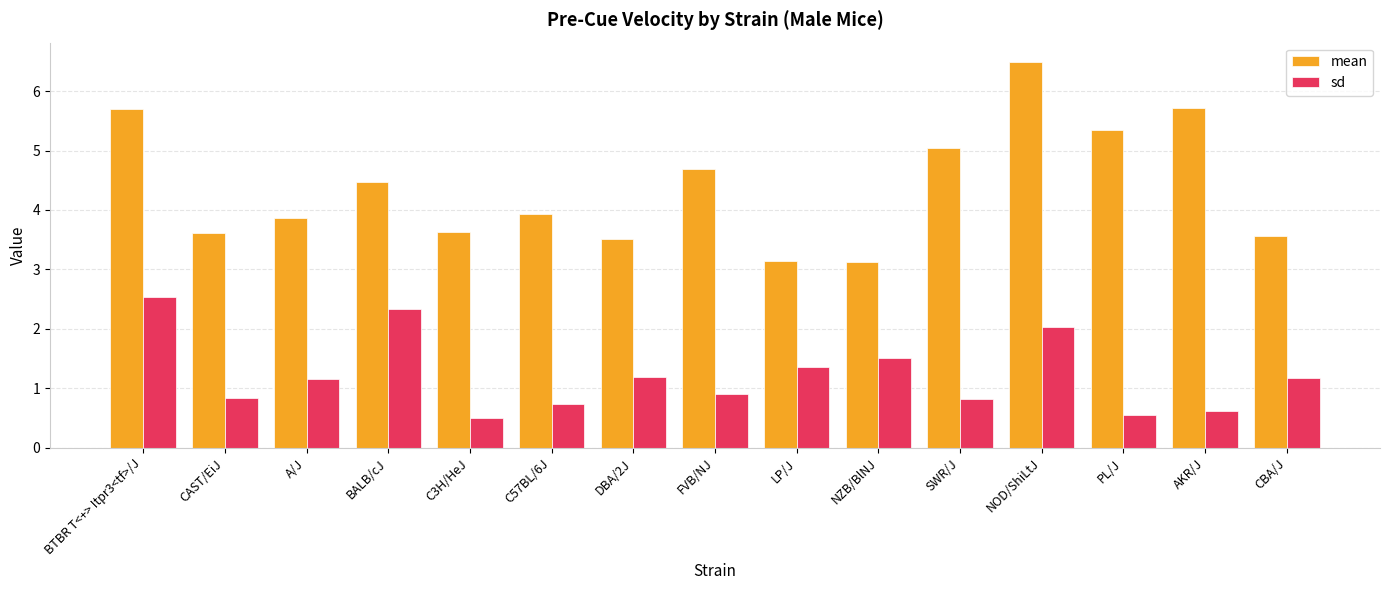

What are all the series names shown in the legend?

mean, sd